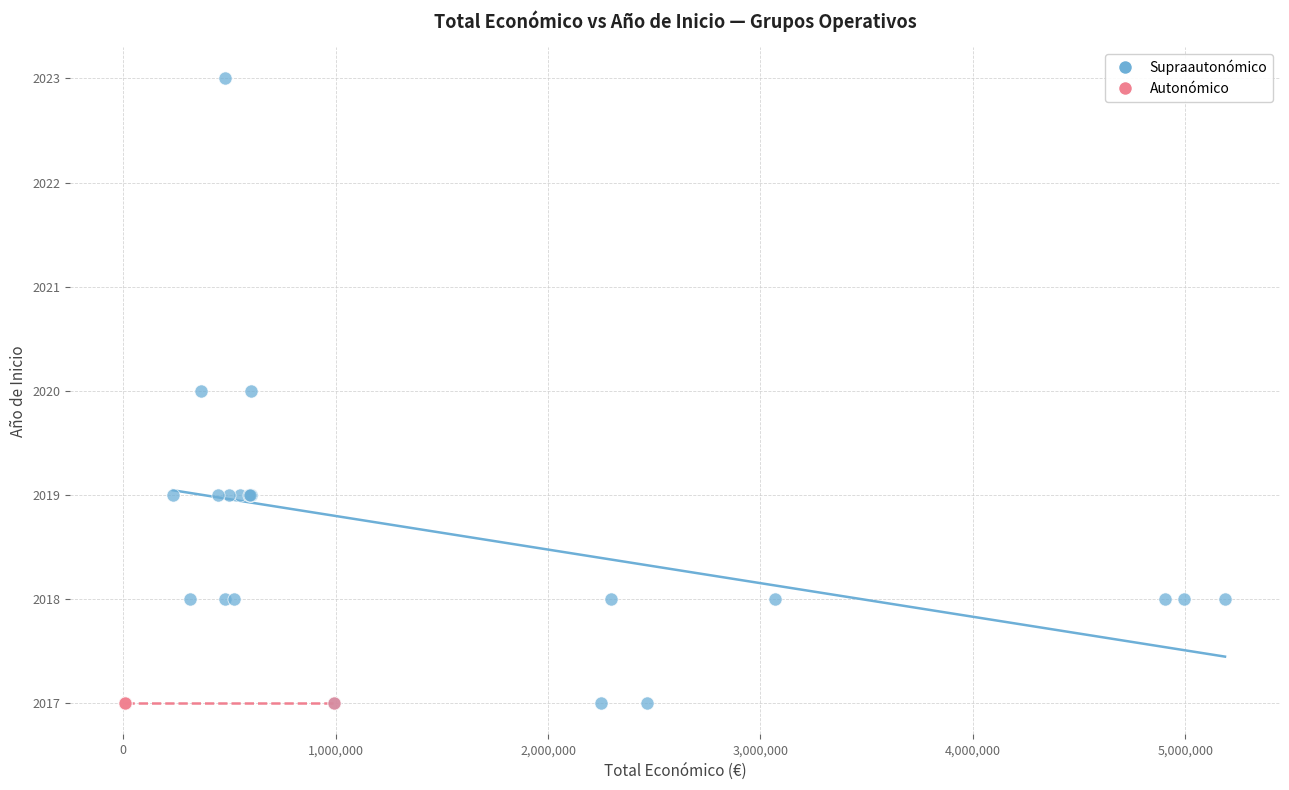

Which series contains the highest Y value?

Supraautonómico